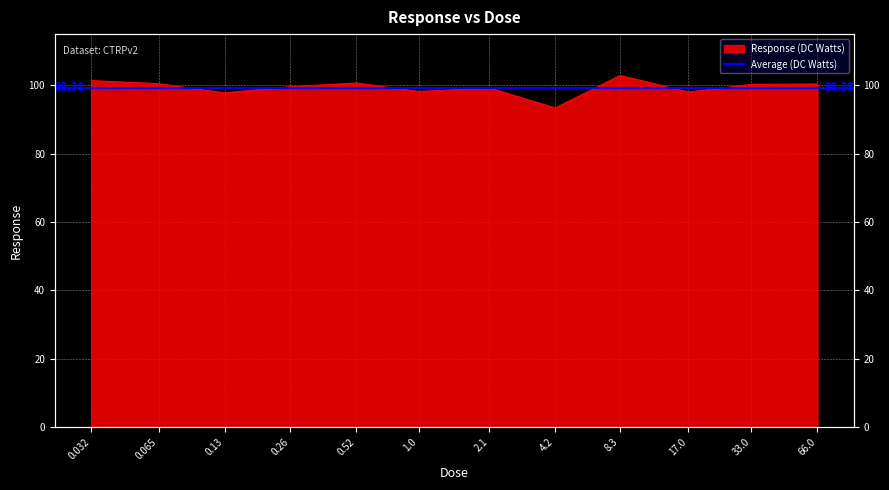

What is the value of the 12th point from the left?

100.4